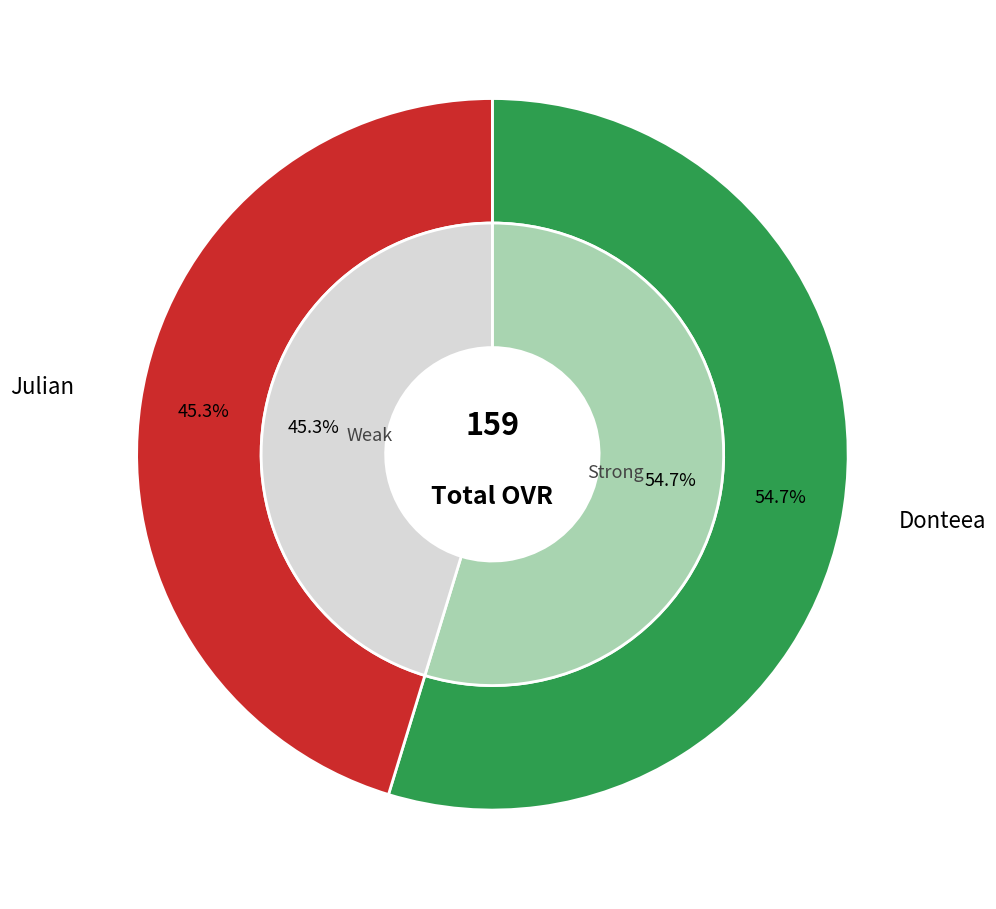

What portion of the pie excludes Donteea?

45.3%